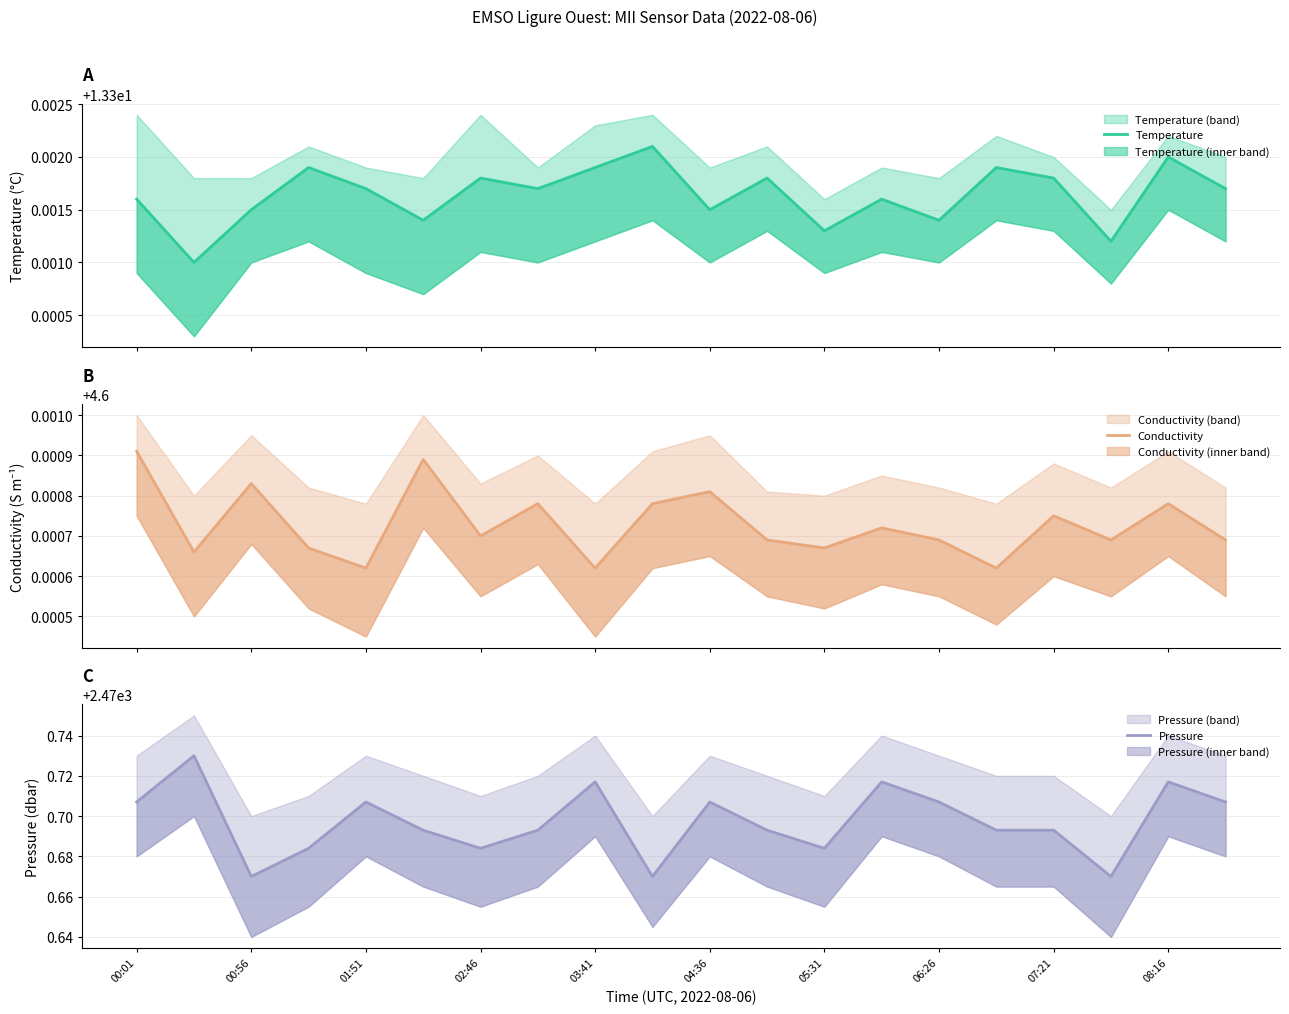

List the series in order of their peak value, highest first.

Pressure, Temperature, Conductivity